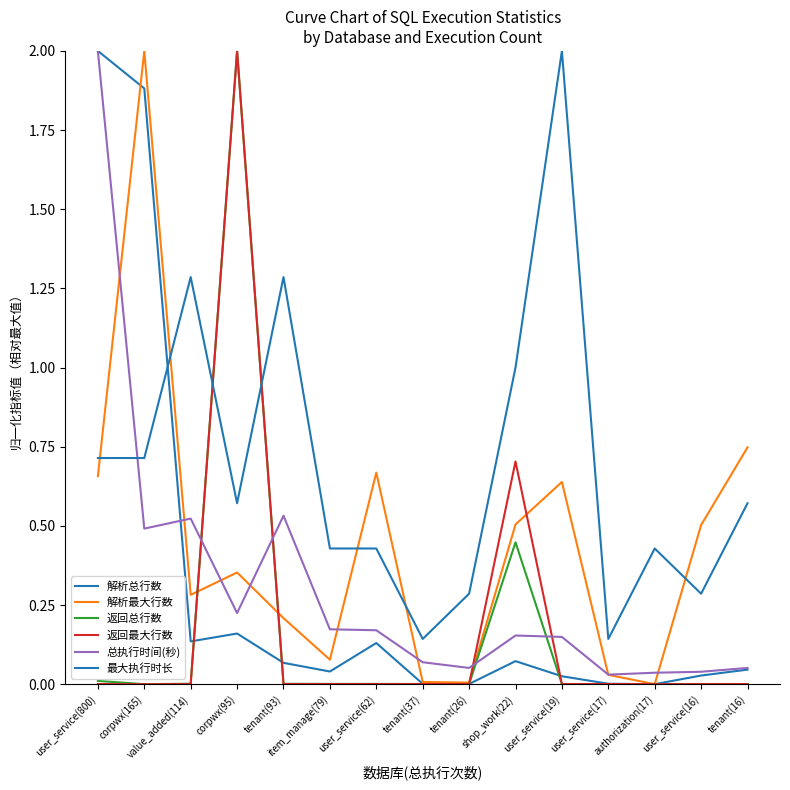

Is it true that 最大执行时长 equals 0.1 at user_service(17)?

True